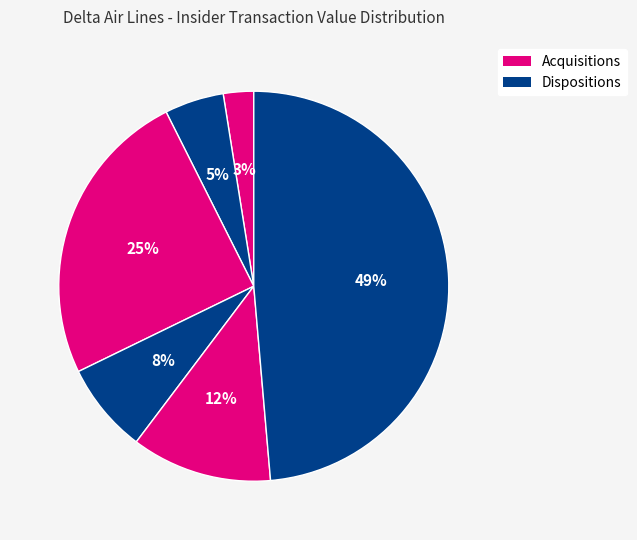

Count the number of slices in the pie.

6